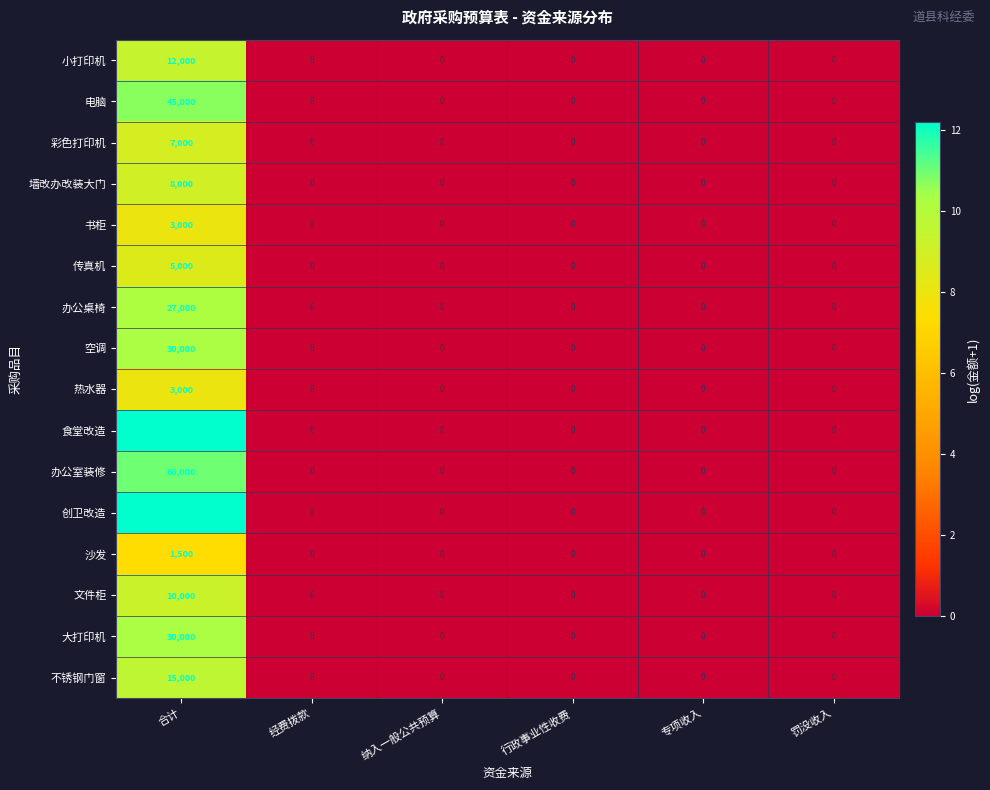

The value of 电脑 at 纳入一般公共预算 is 28089. True or false?

False